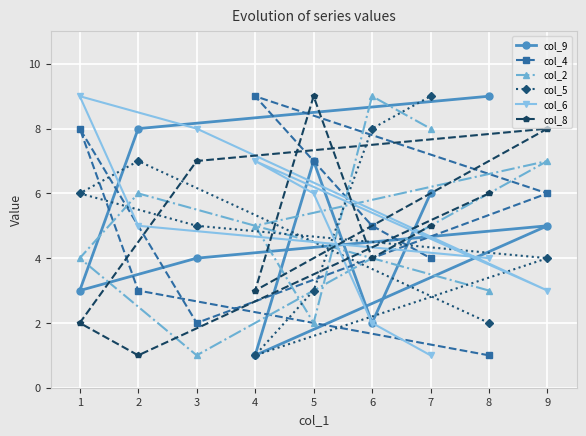

True or false: col_4 has more than 2 points higher than both neighbors.

False